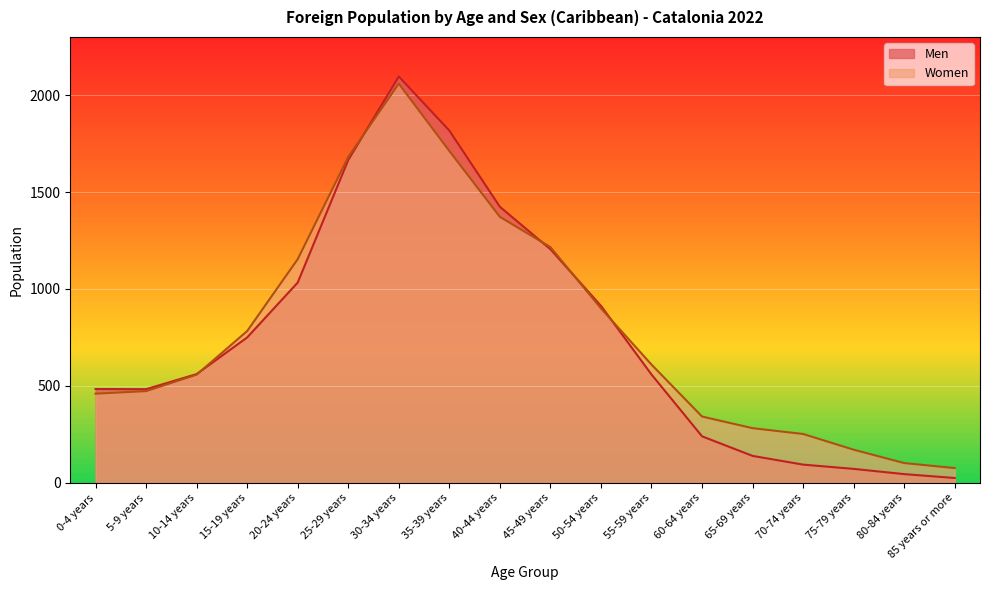

What is the difference between the maximum and minimum values in the Men series?

2071